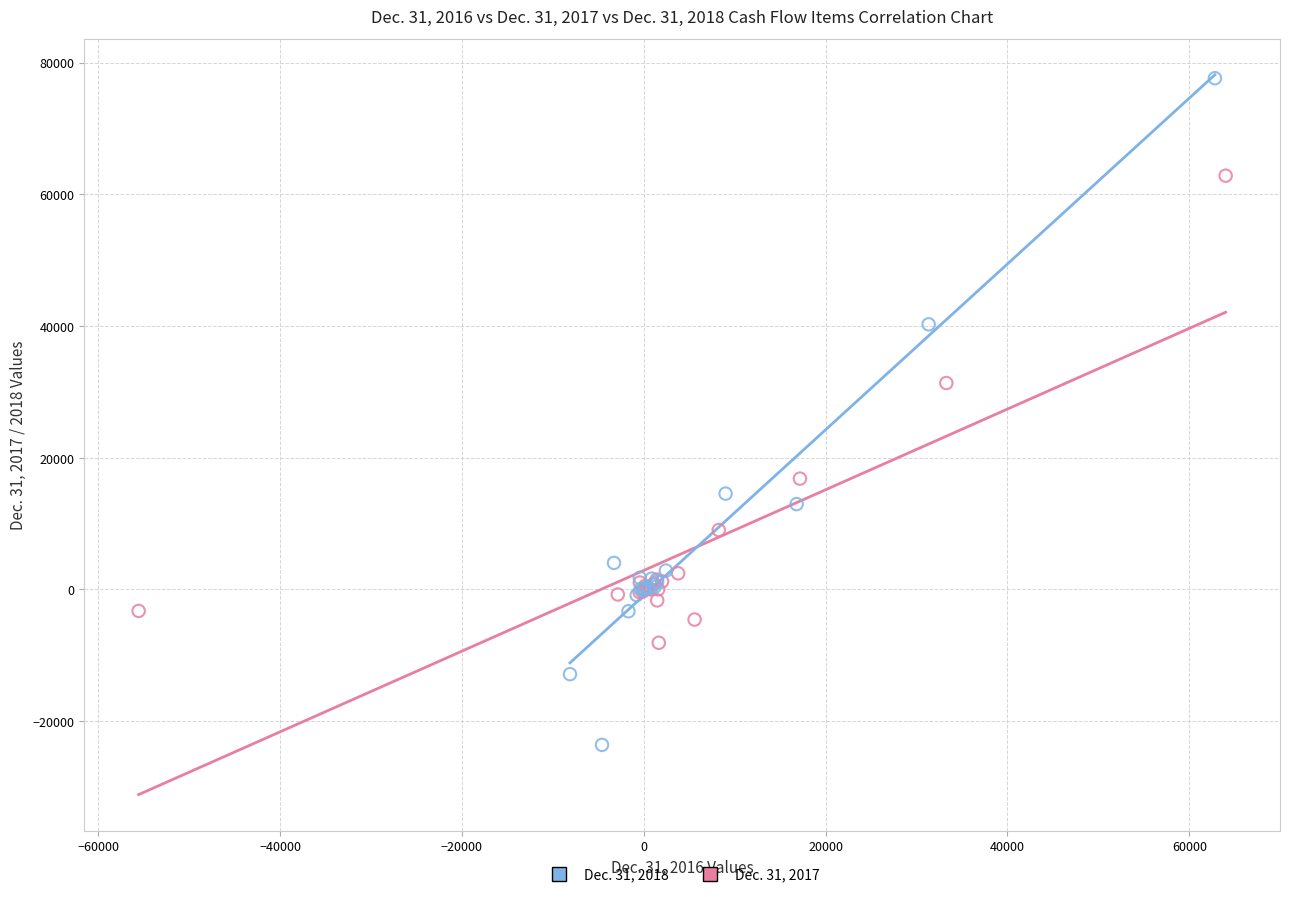

Which series contains the highest Y value?

Dec. 31, 2018